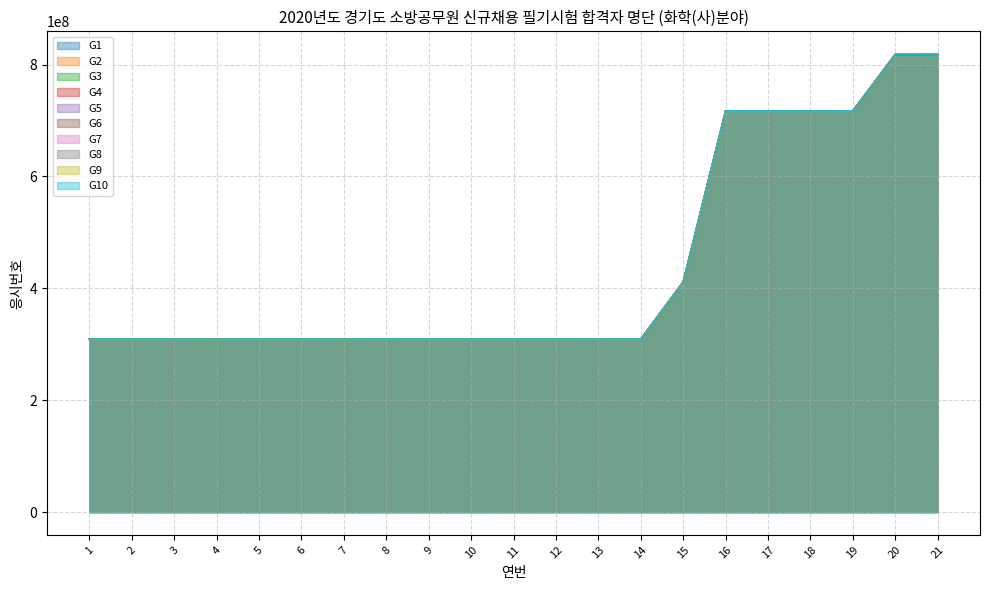

Which label corresponds to the smallest value in the chart?

12